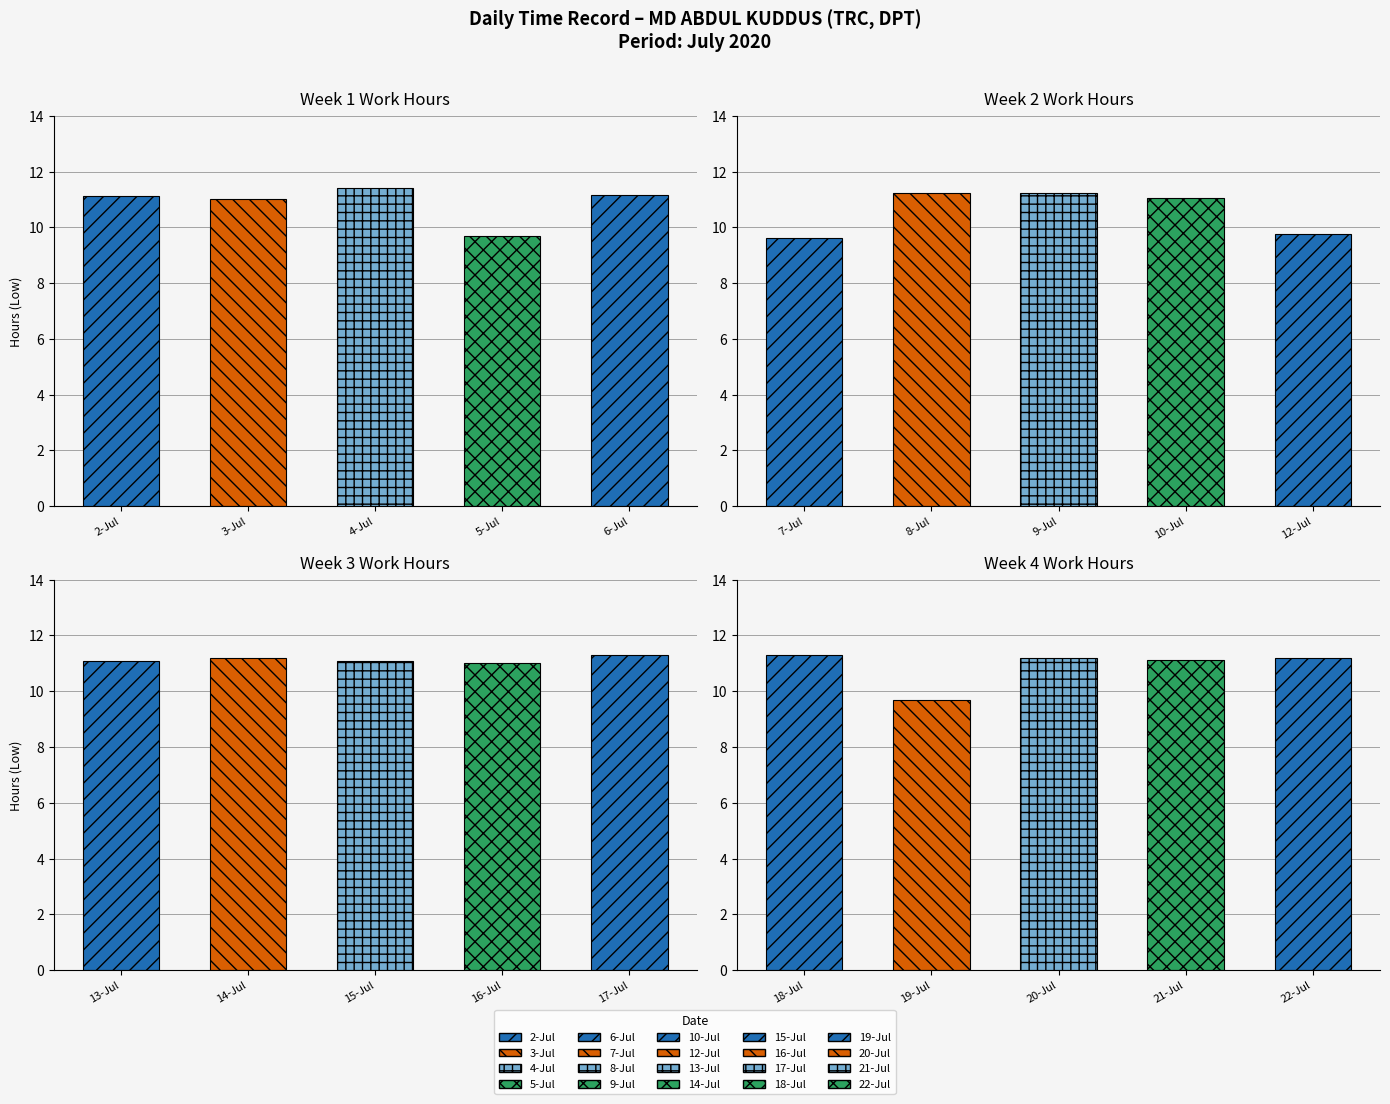

What is the maximum value shown in the chart?

11.4